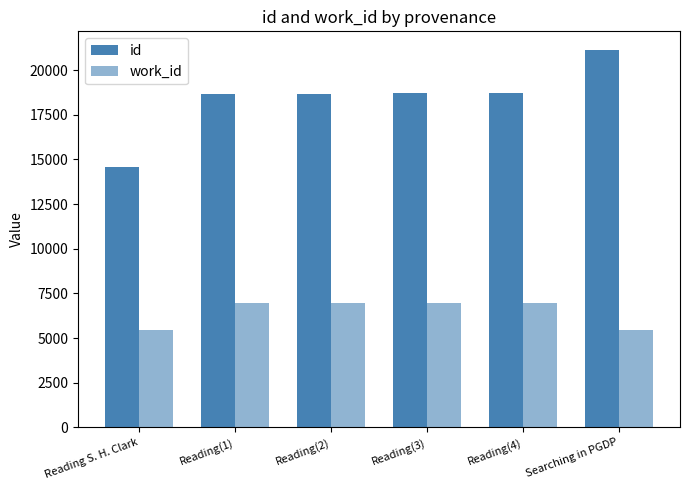

Reading left to right, transcribe all the data shown in this chart.

id: Reading S. H. Clark=14574	Reading(1)=18686	Reading(2)=18687	Reading(3)=18693	Reading(4)=18698	Searching in PGDP=21117
work_id: Reading S. H. Clark=5452	Reading(1)=6939	Reading(2)=6939	Reading(3)=6939	Reading(4)=6939	Searching in PGDP=5452